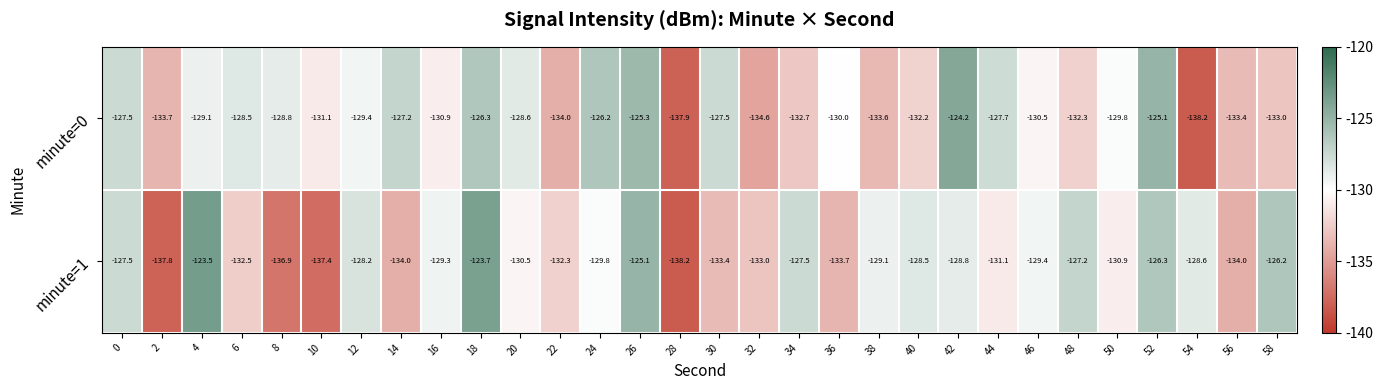

Which series has the widest spread of values?

minute=1